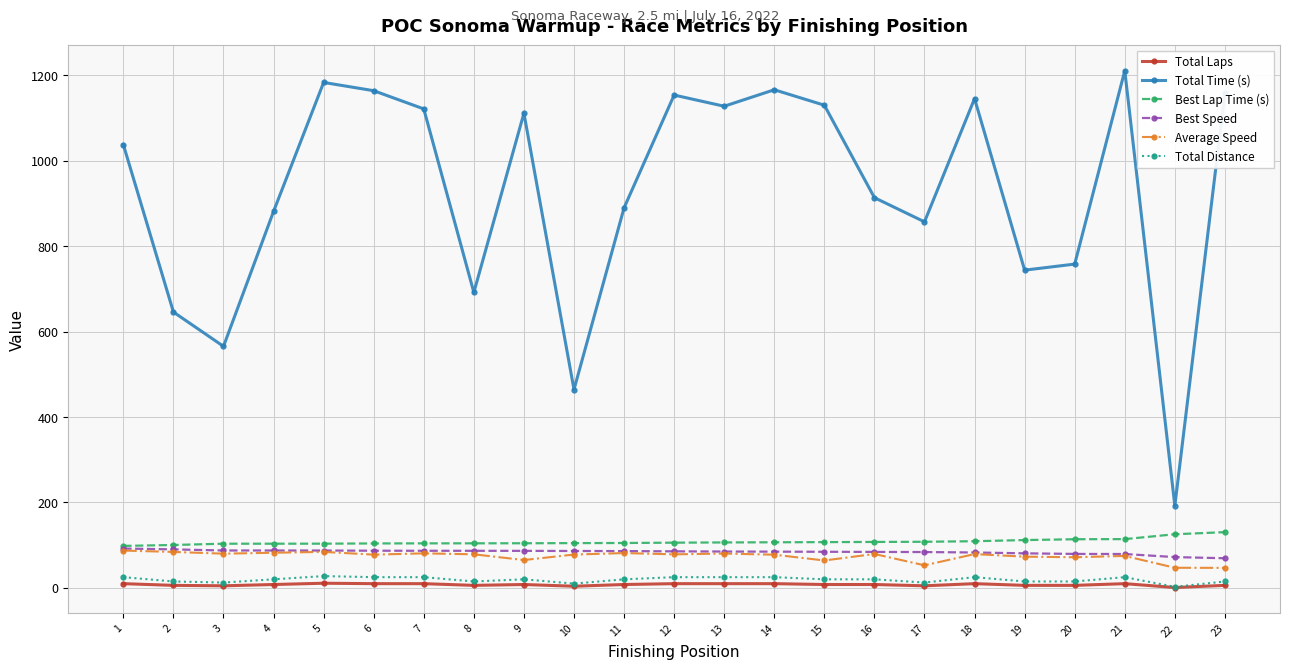

True or false: Total Distance has more than 2 interior local peaks.

True